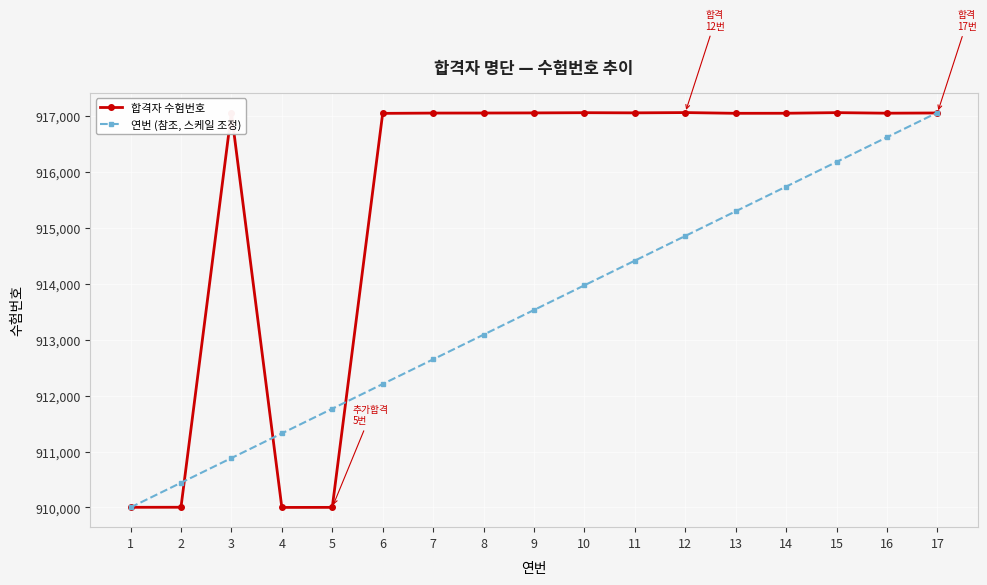

The 연번 (참조, 스케일 조정) series shows 1534460.1 at 10. True or false?

False